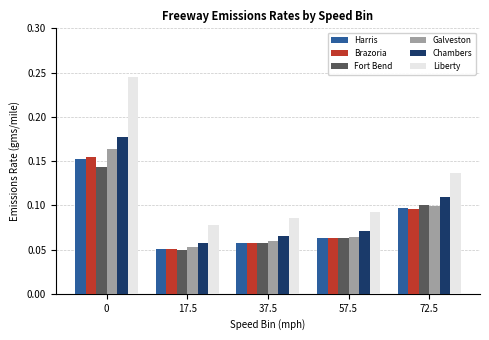

Which label corresponds to the smallest value in the chart?

17.5